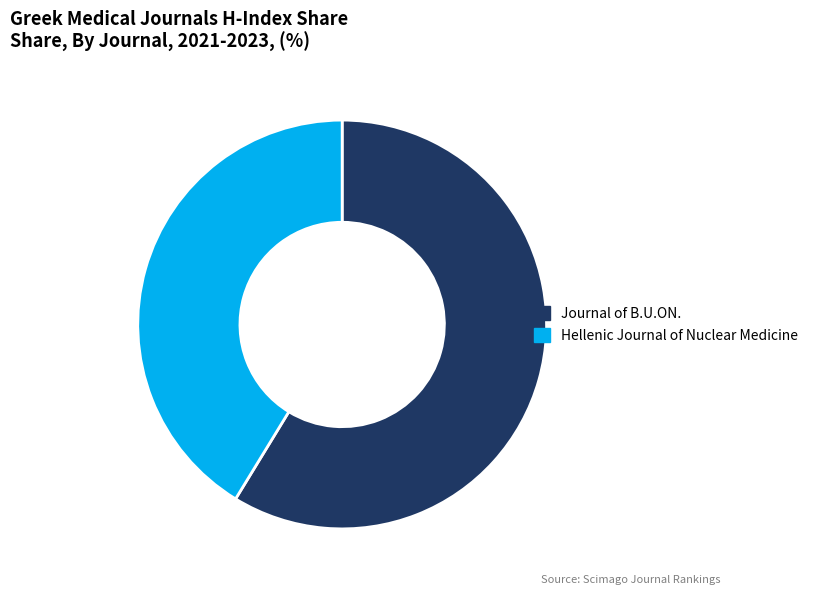

Combined, do Journal of B.U.ON. and Hellenic Journal of Nuclear Medicine account for over 50%?

Yes